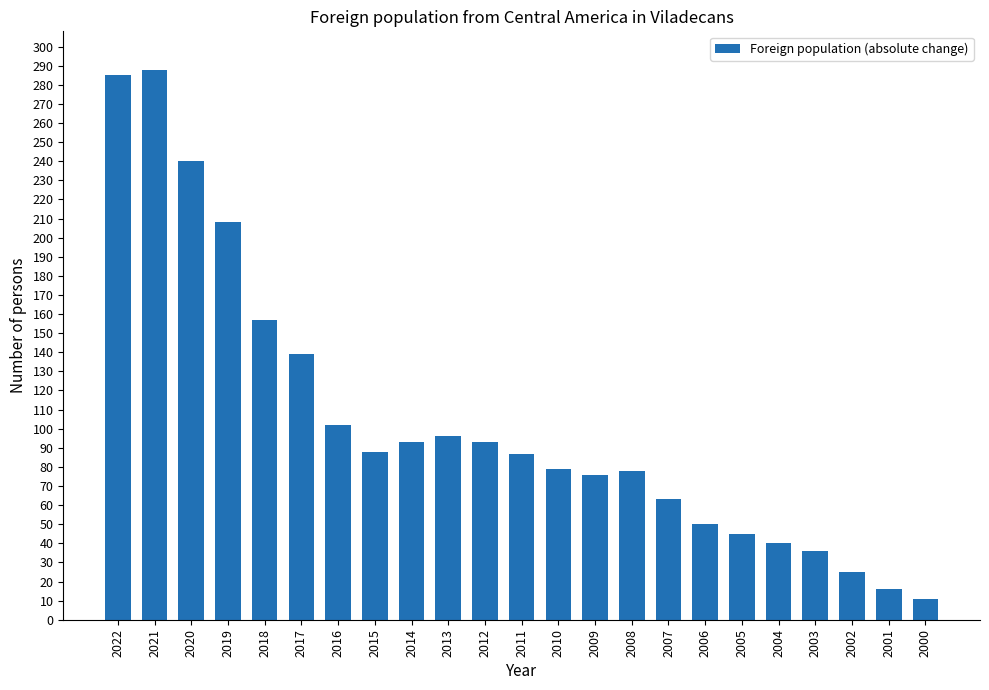

Read the value at 2004, to the nearest 50.

50